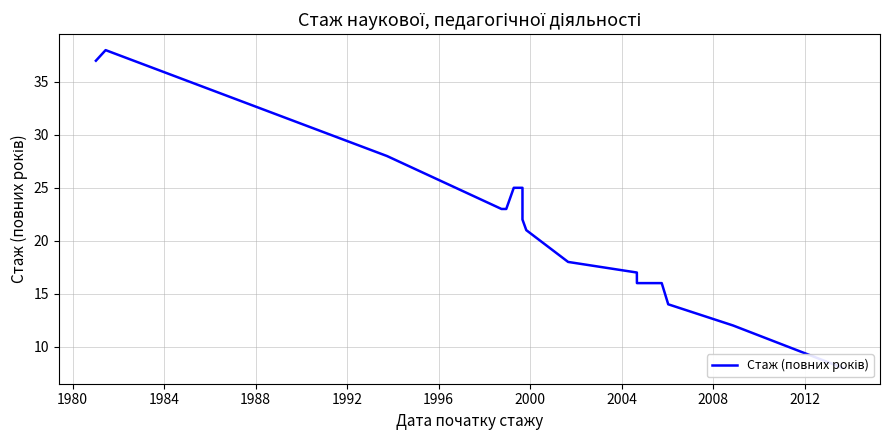

Does the chart display data point markers on the line(s)?

No